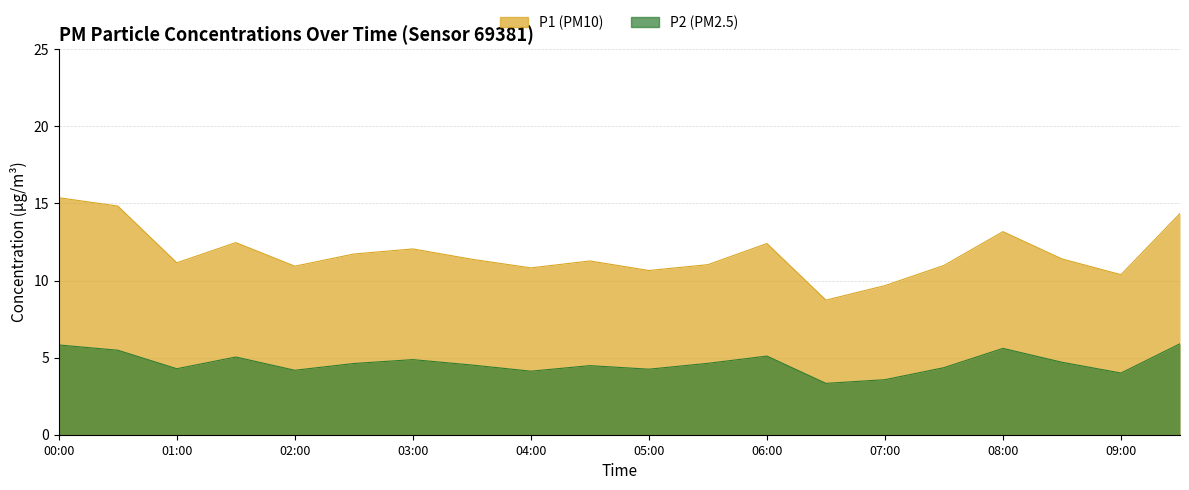

What is the difference between the maximum and minimum values in the P1 series?

6.6